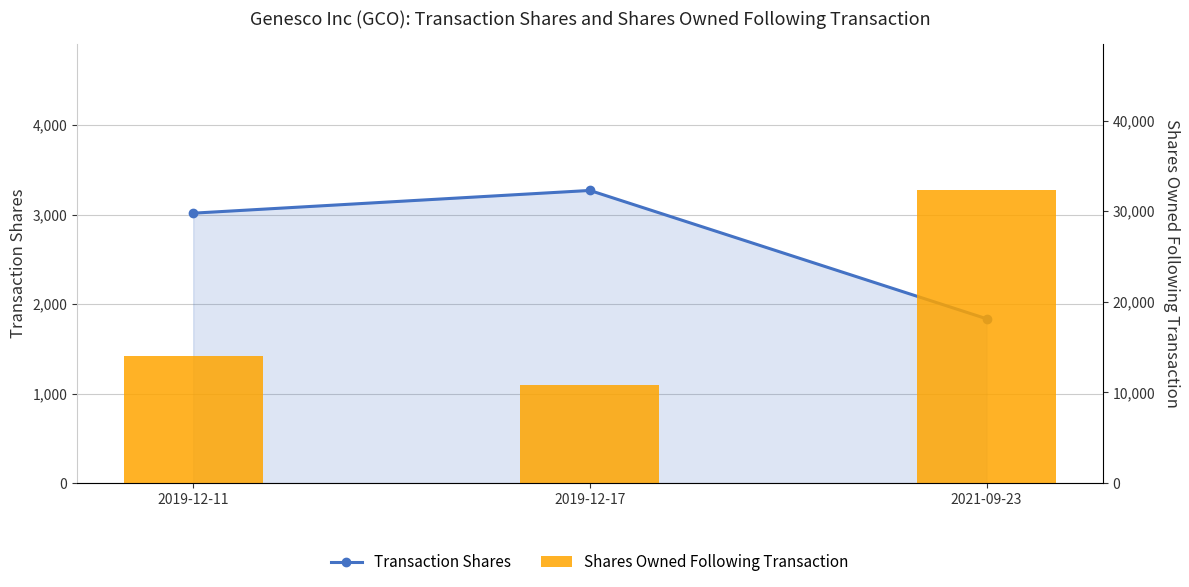

True or false: Shares Owned Following Transaction has a value of 10803 at 2019-12-17.

True